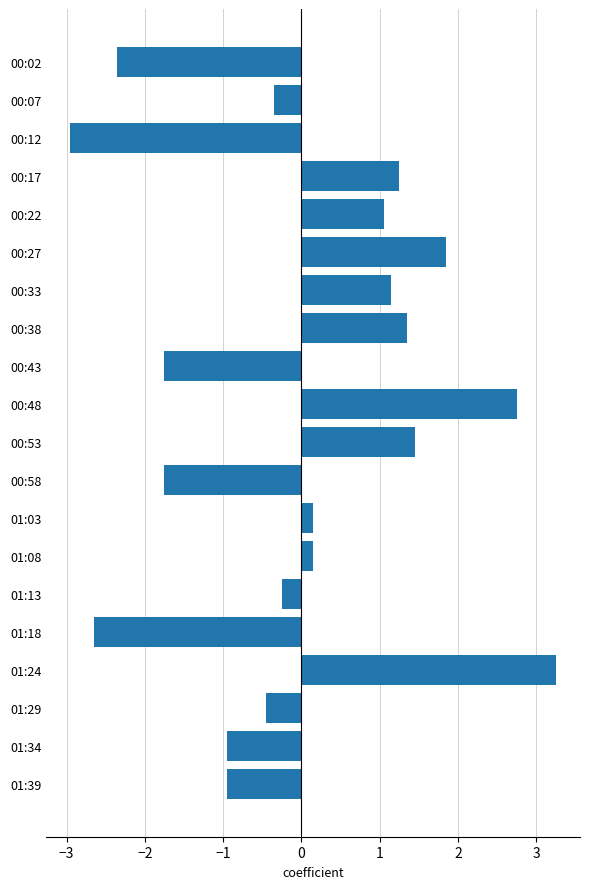

True or false: the data shows -3.3 at 00:02.

False